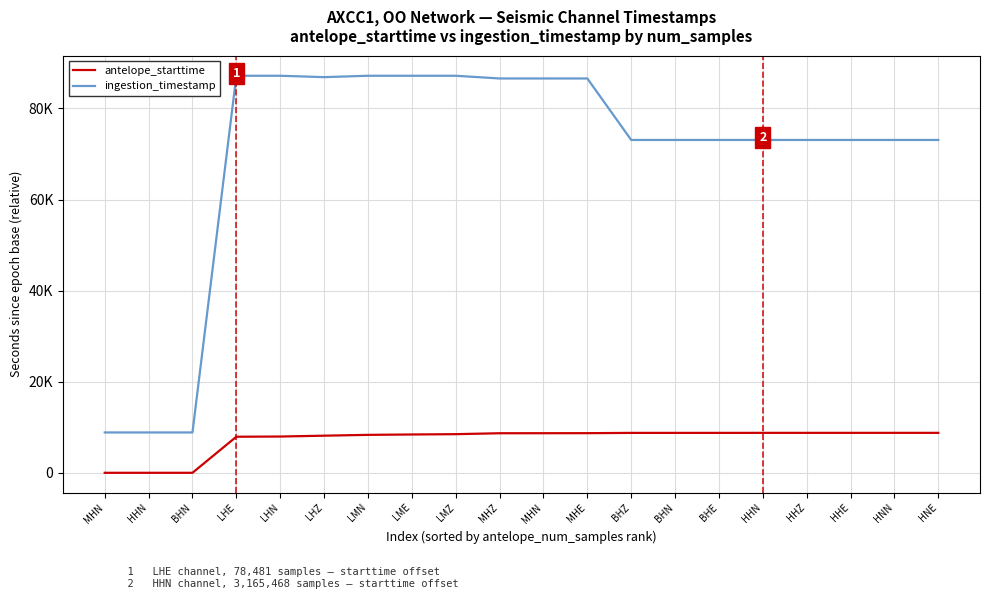

The value of antelope_starttime at HHN is 0.0. True or false?

True